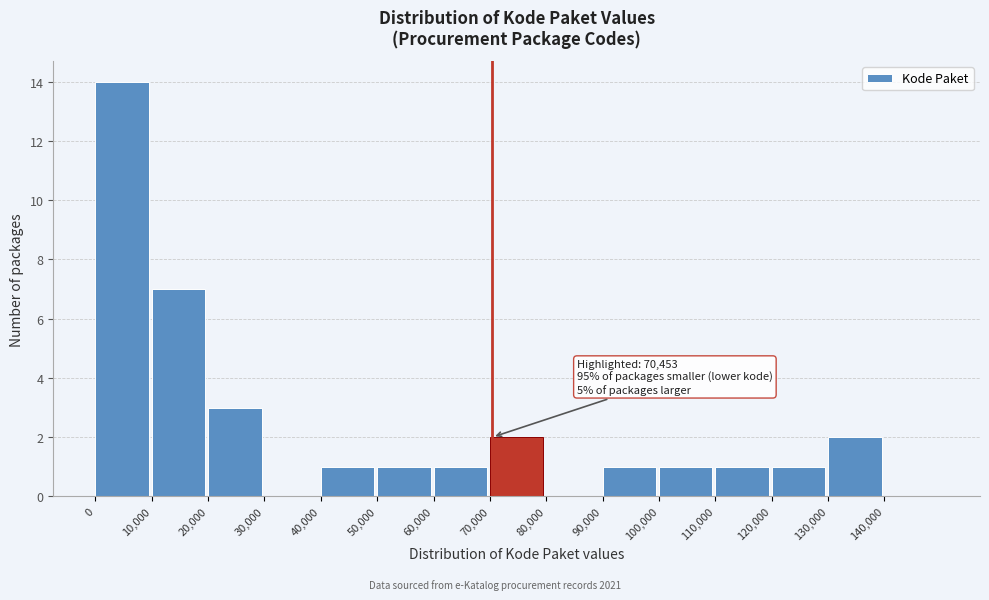

Over which range of the x-axis is the bar tallest?

0 to 10000